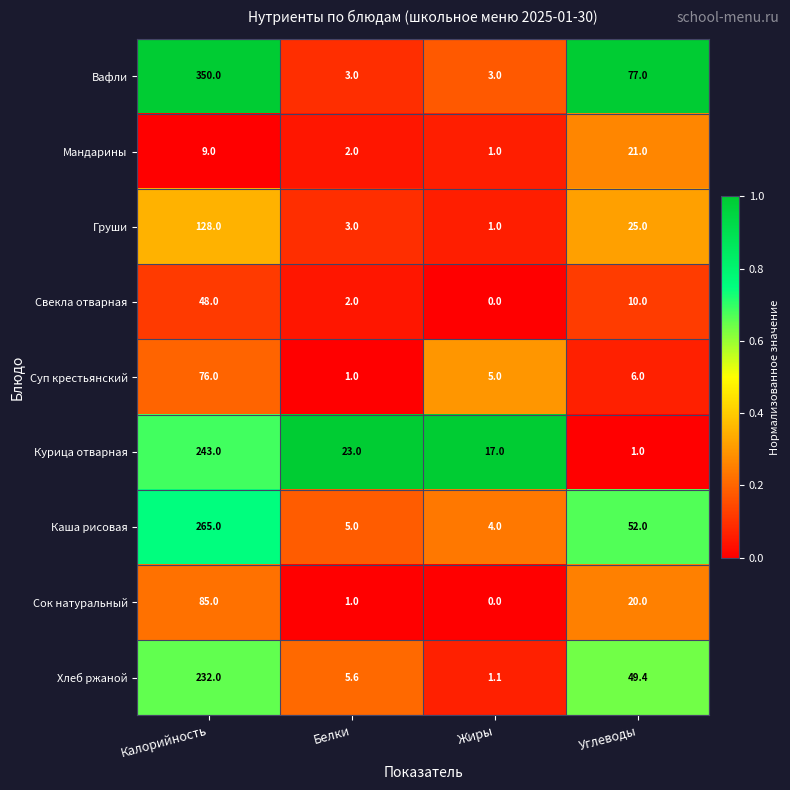

Read the Хлеб ржаной value at Калорийность.

232.0